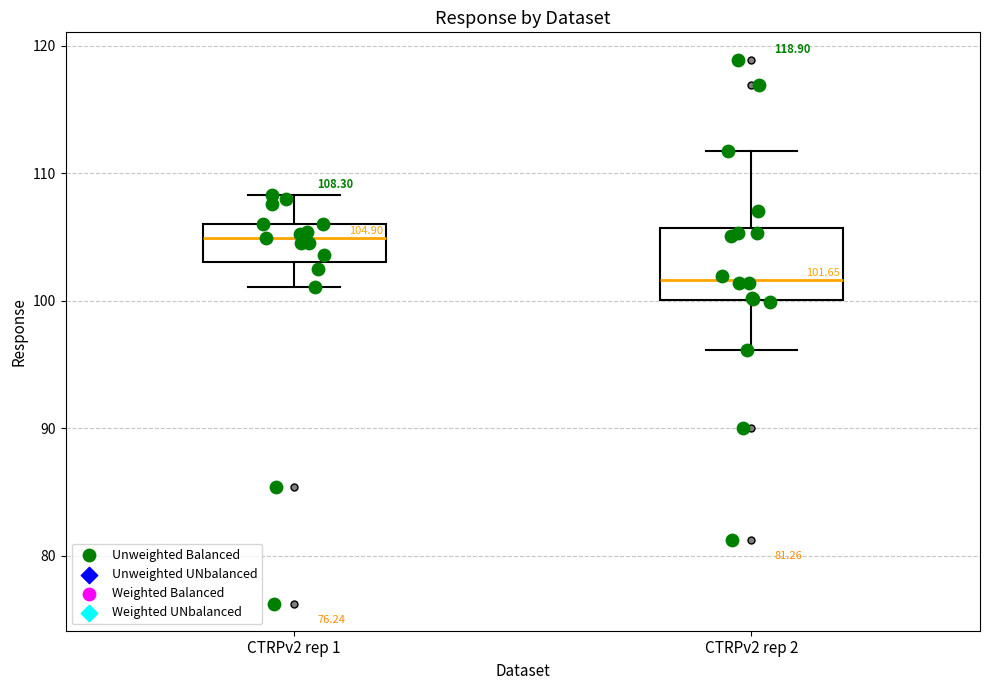

Which box has the highest median line?

CTRPv2 rep 1